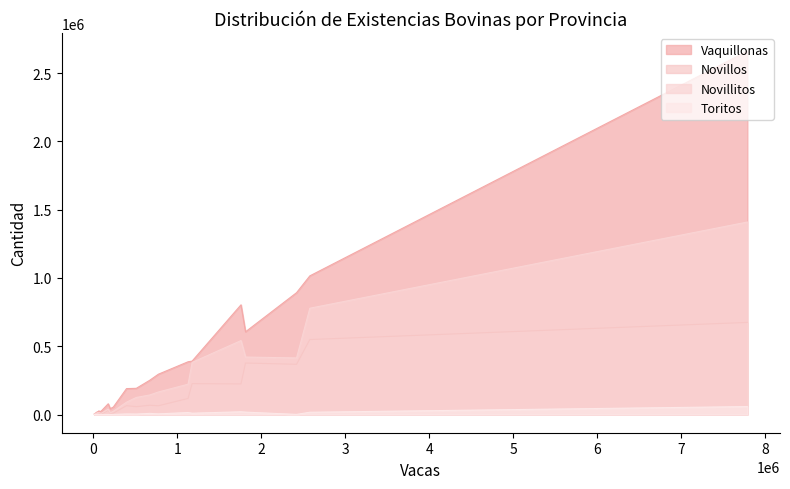

List the series in order of their overall mean, highest first.

Vaquillonas, Novillitos, Novillos, Toritos